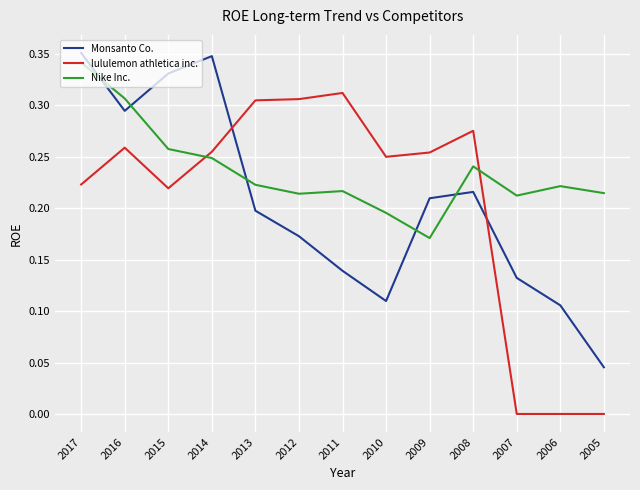

In lululemon athletica inc., how many points are higher than both neighbors (excluding endpoints)?

3